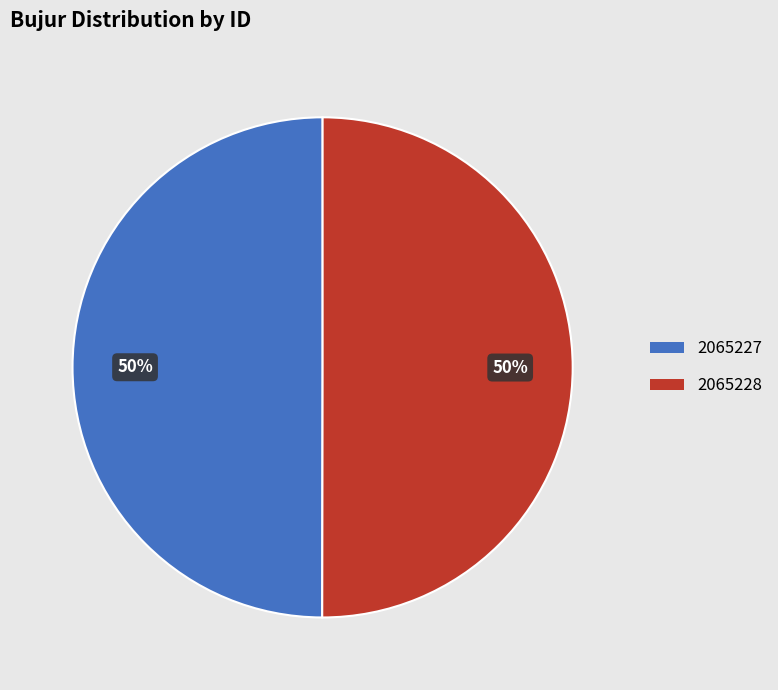

To the nearest percent, what percentage of the pie is 2065228?

50%